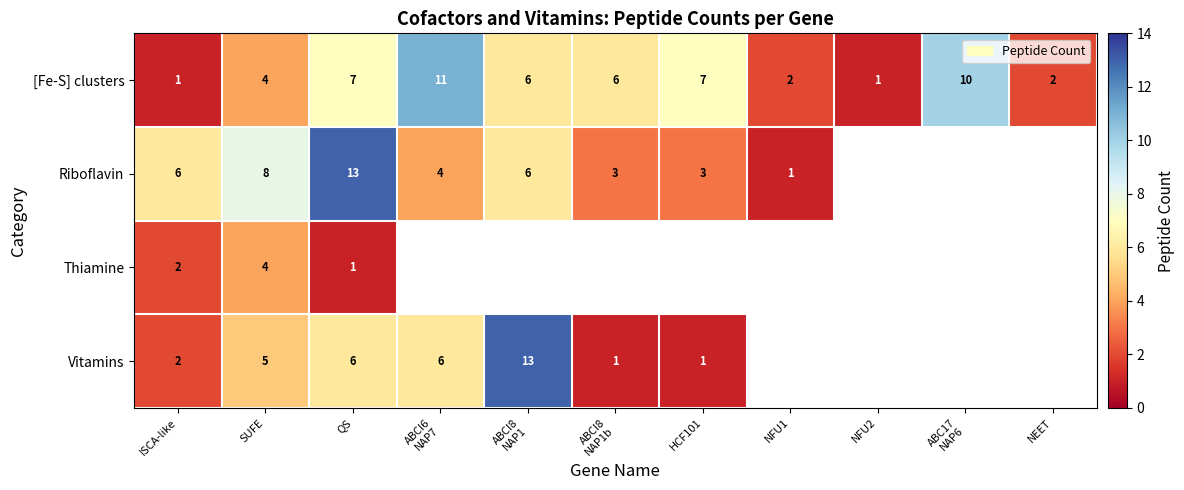

What is the smallest value displayed?

1.0